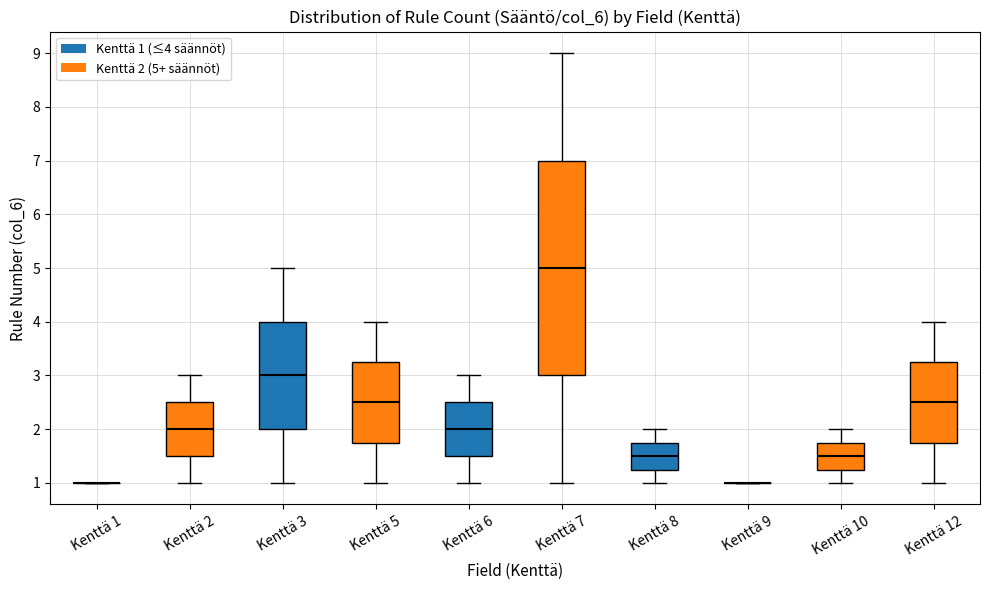

Where does the upper whisker of the box for Kenttä 10 end on the y-axis? The values are not printed on the chart, so give them approximately, as read against the axis.

2.0